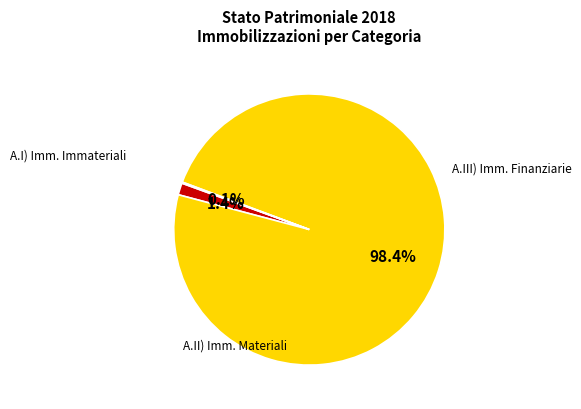

Is there any slice that represents more than half of the pie?

Yes